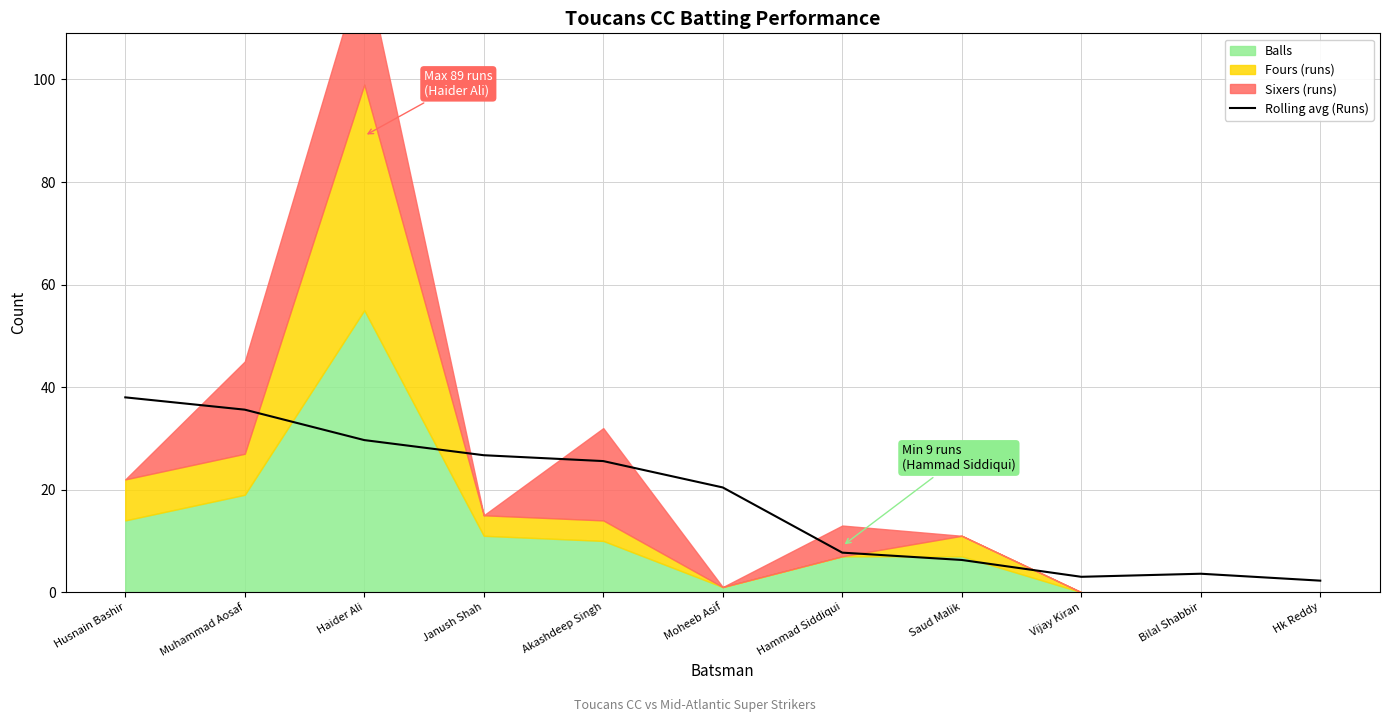

Does the chart have visible grid lines?

Yes